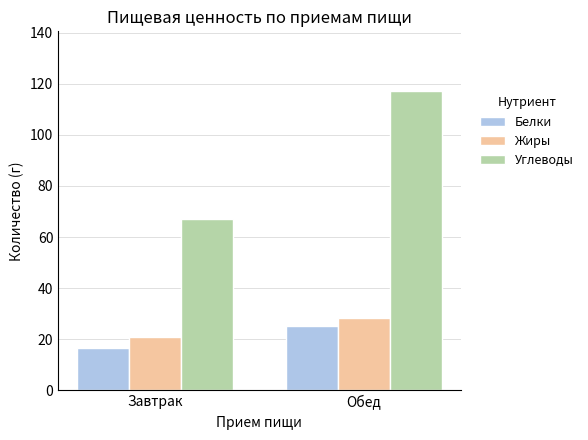

Is it true that Белки equals 26.6 at Завтрак?

False